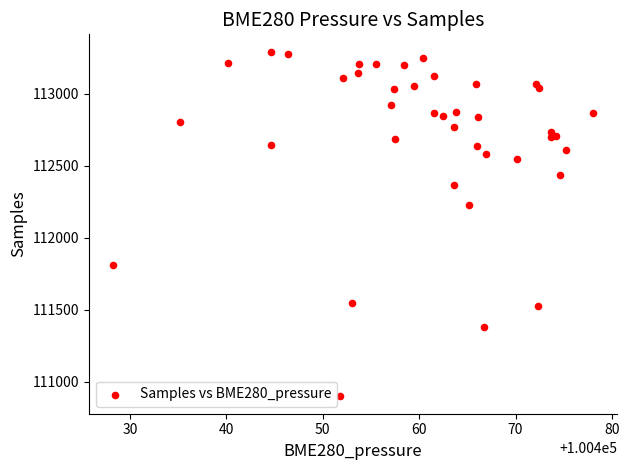

What Y value in the scatter plot is closest to 112094?

112224